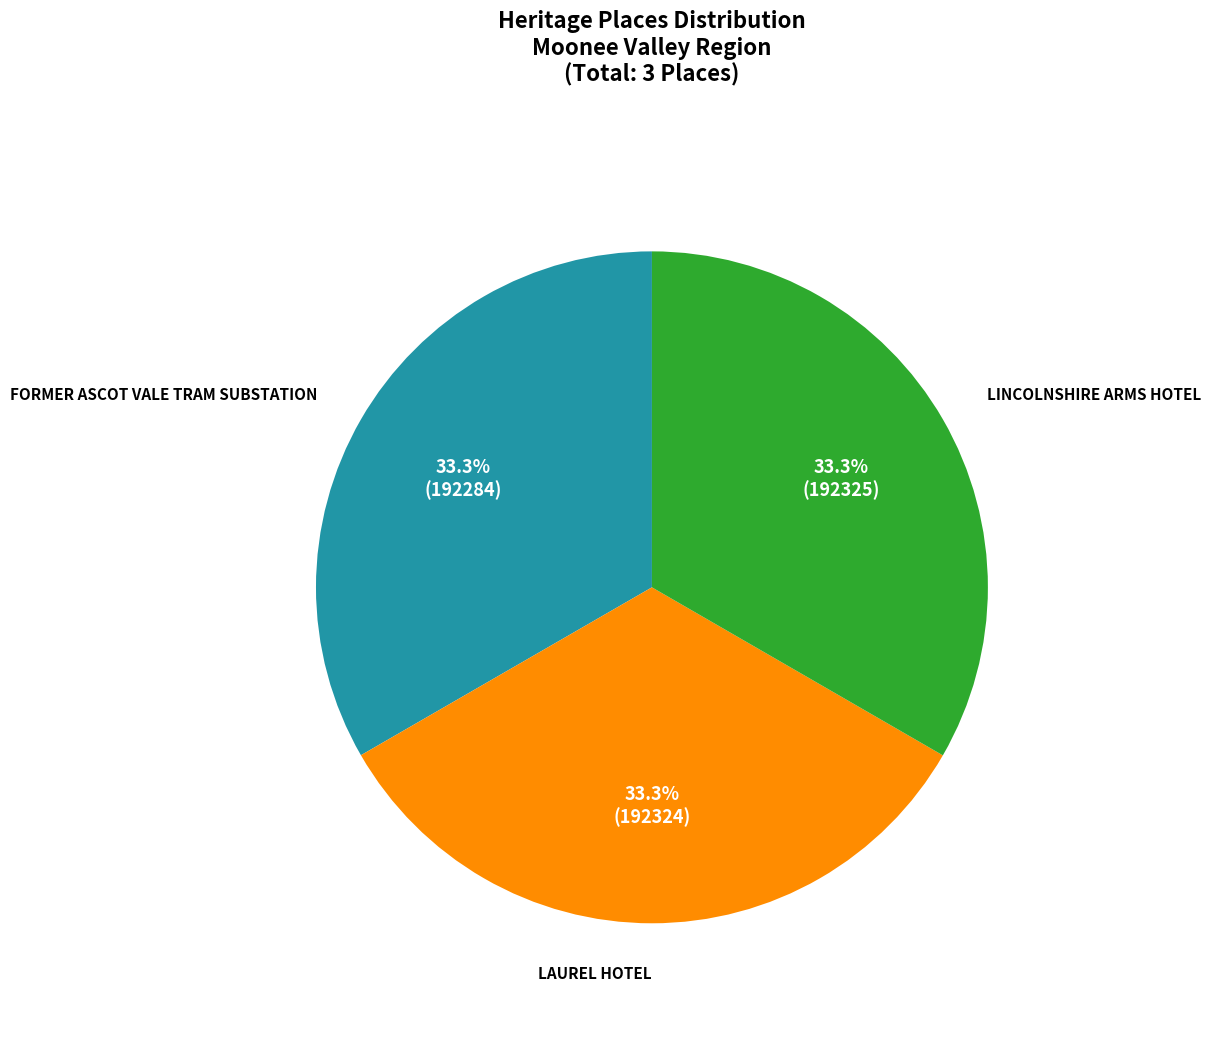

What is the ratio of the value at LAUREL HOTEL to the value at FORMER ASCOT VALE TRAM SUBSTATION?

1.0